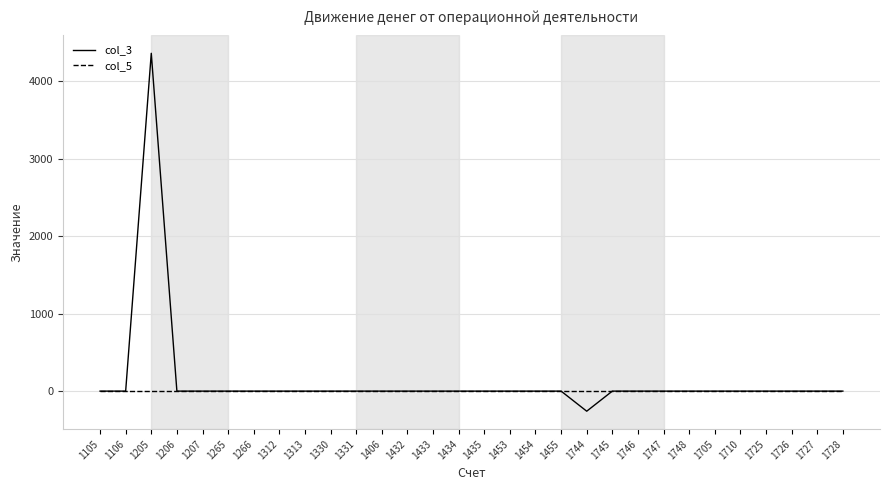

Where is the first local maximum for col_3?

1205